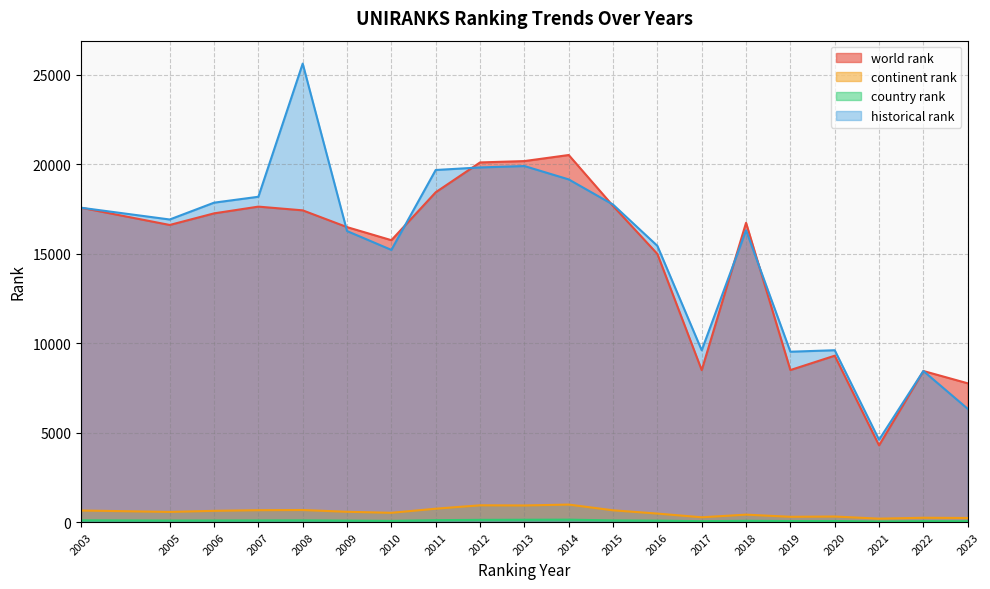

How many values in the world rank series are below 16718?

10